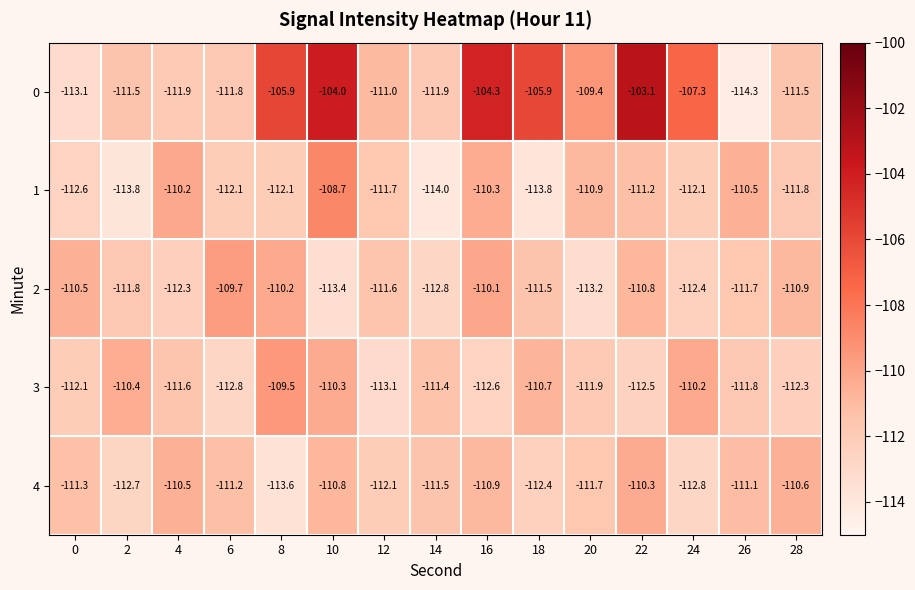

At which category does the chart reach its peak across all series?

22